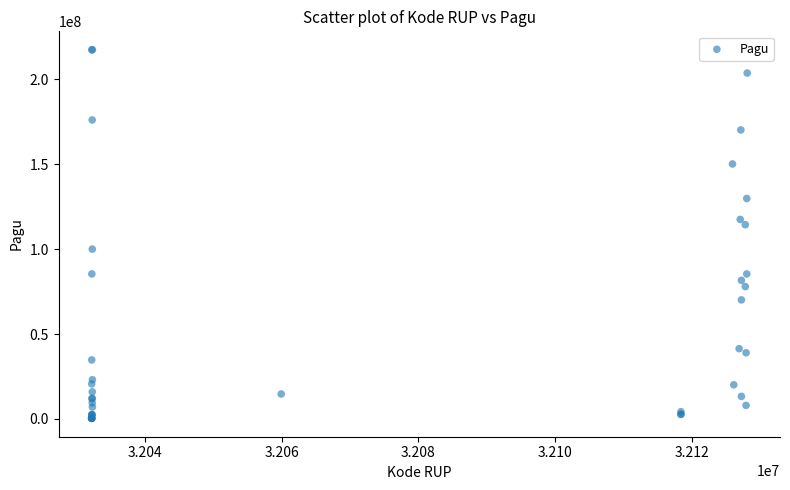

What Y value in the scatter plot is closest to 108830000?

114296000